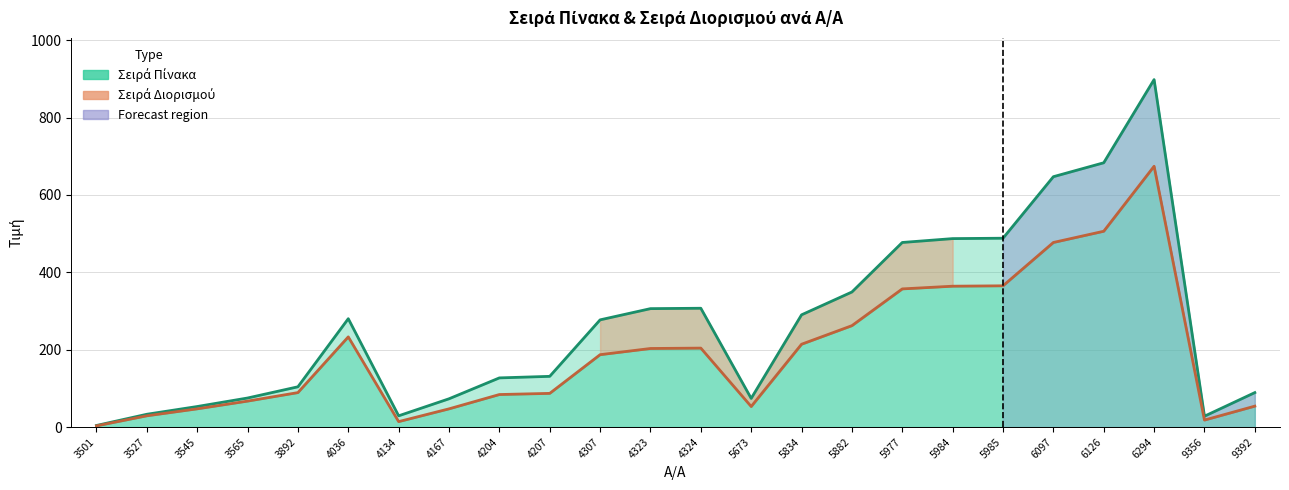

What is the average value of the Σειρά Πίνακα series?

263